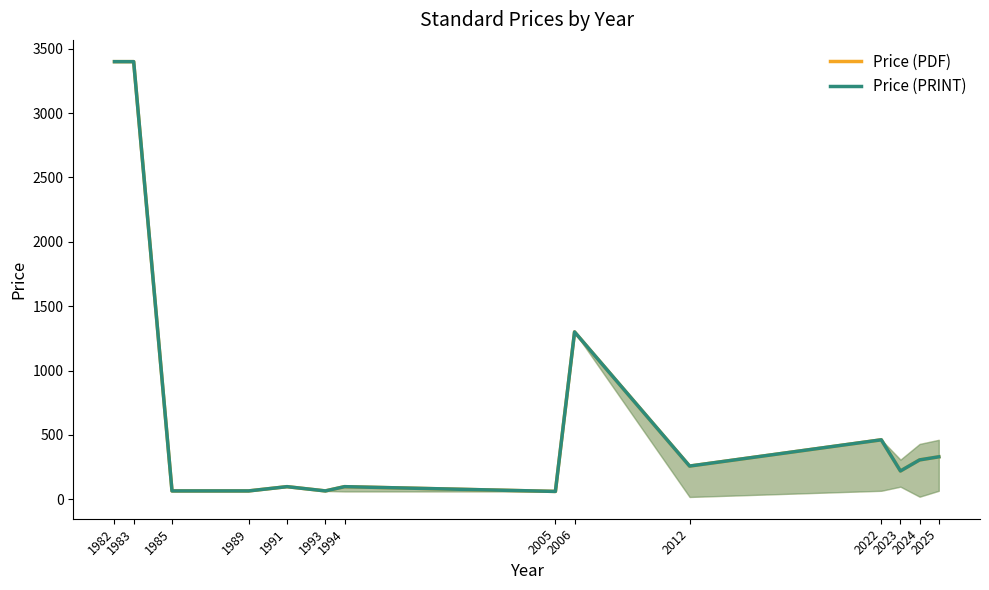

Does the chart have visible grid lines?

No